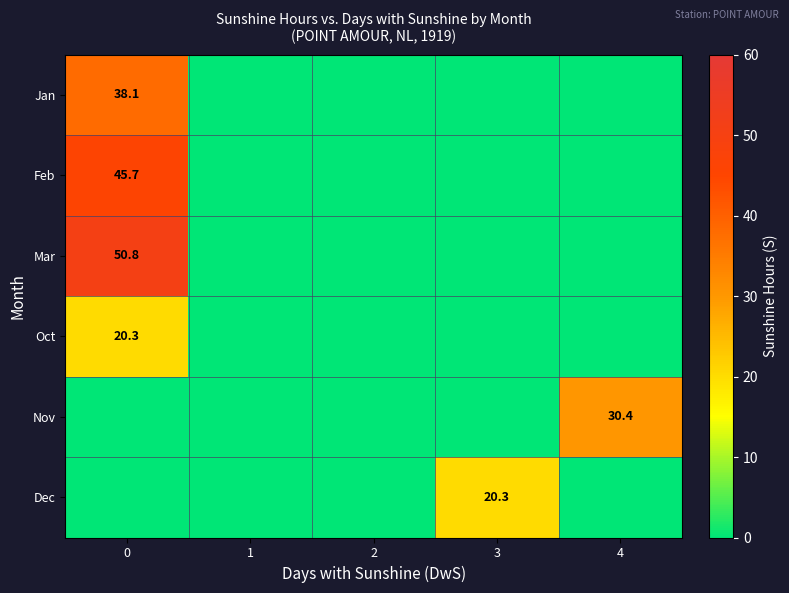

Between 3 and 2, which is larger?

3